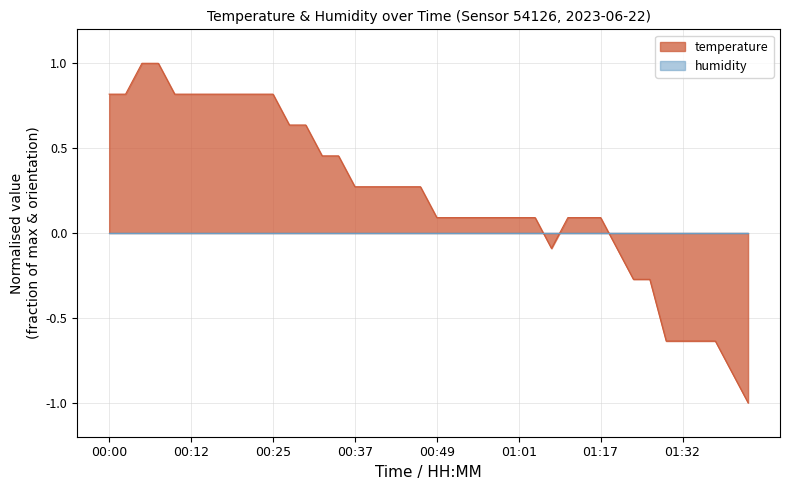

What is the value of the 15th point from the left?

0.5